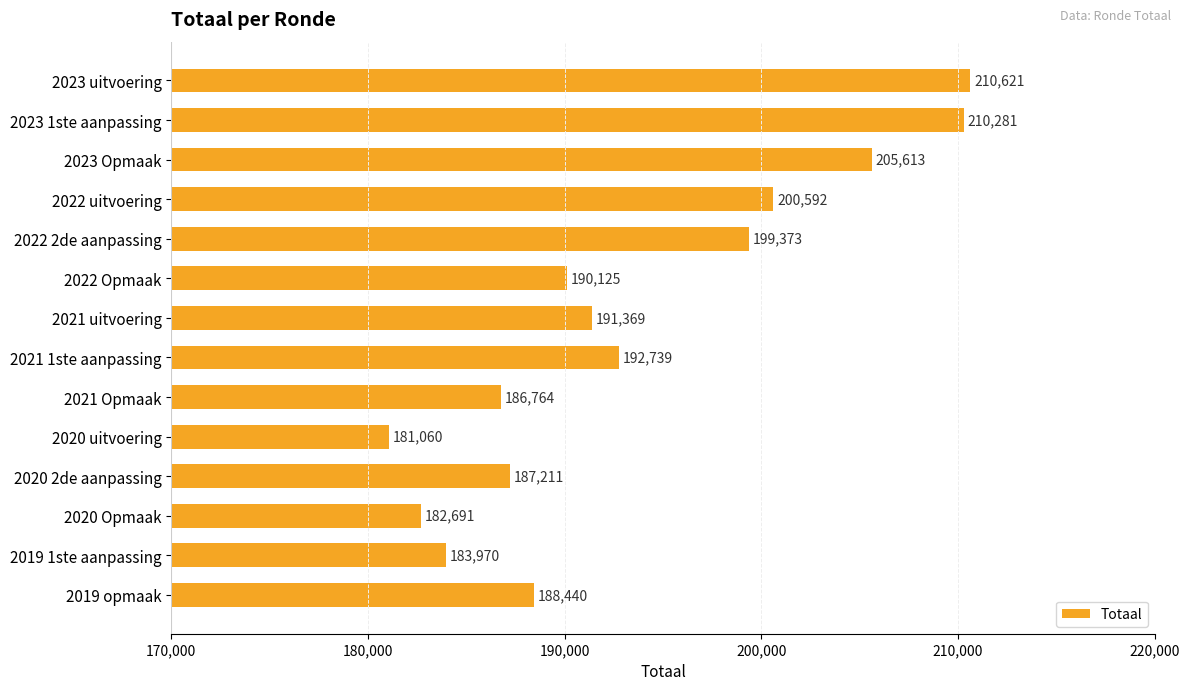

Approximately how many times larger is the value at 2023 uitvoering compared to 2022 uitvoering?

1.0